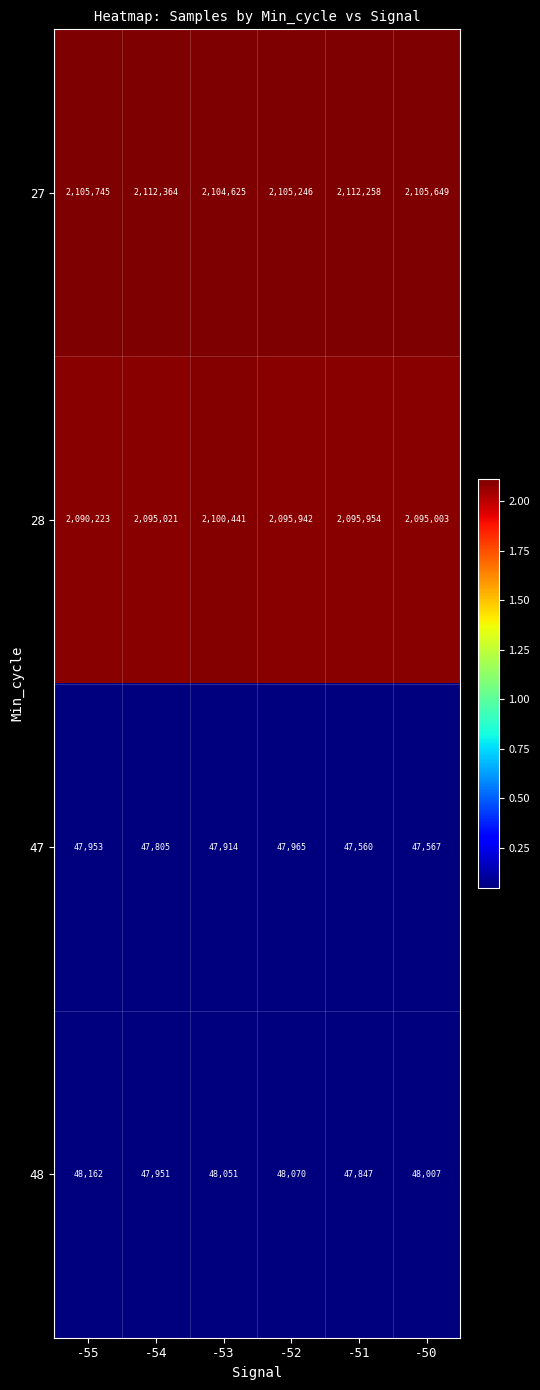

What is the minimum value for 28?

2090223